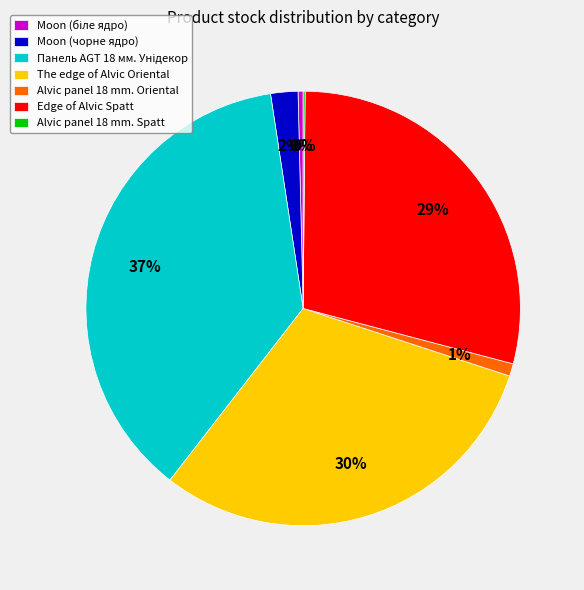

Does Edge of Alvic Spatt represent more than half of the total?

No